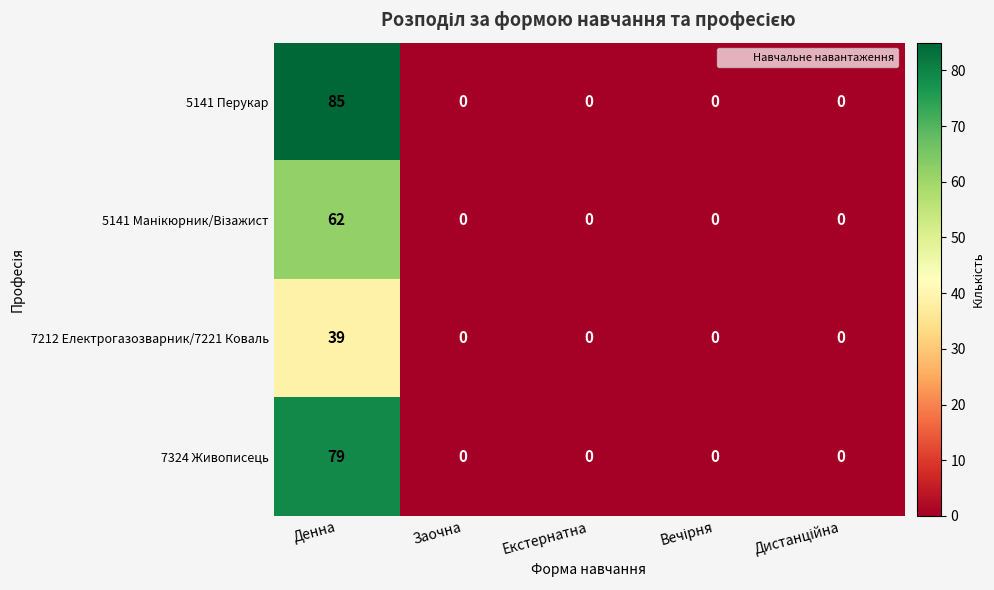

What is the difference between the 7324 Живописець values at Екстернатна and Денна?

79